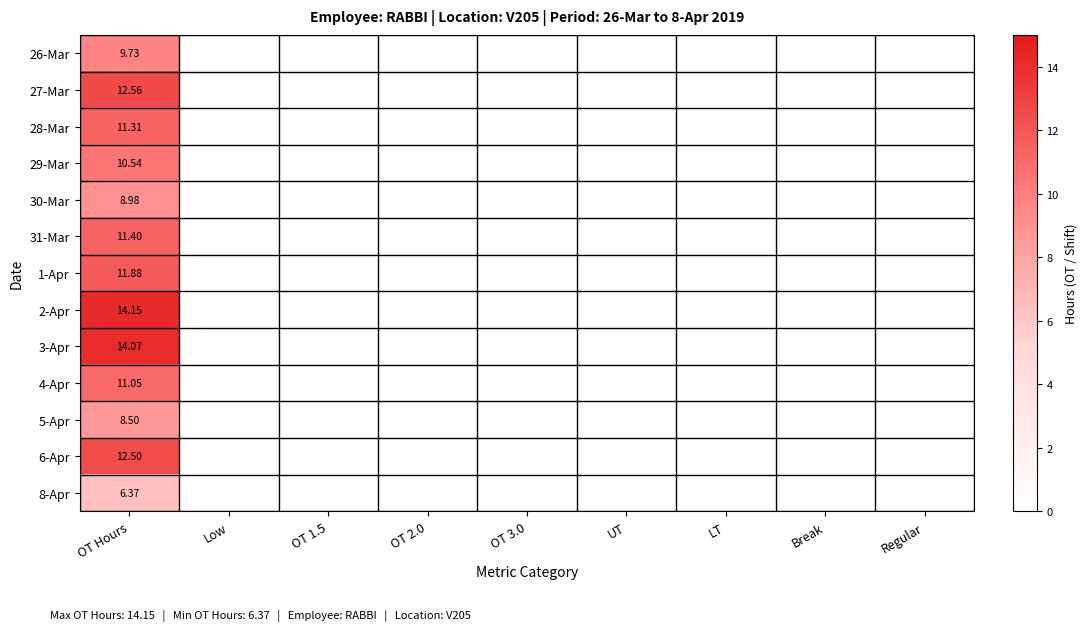

What is the greatest value displayed?

14.2